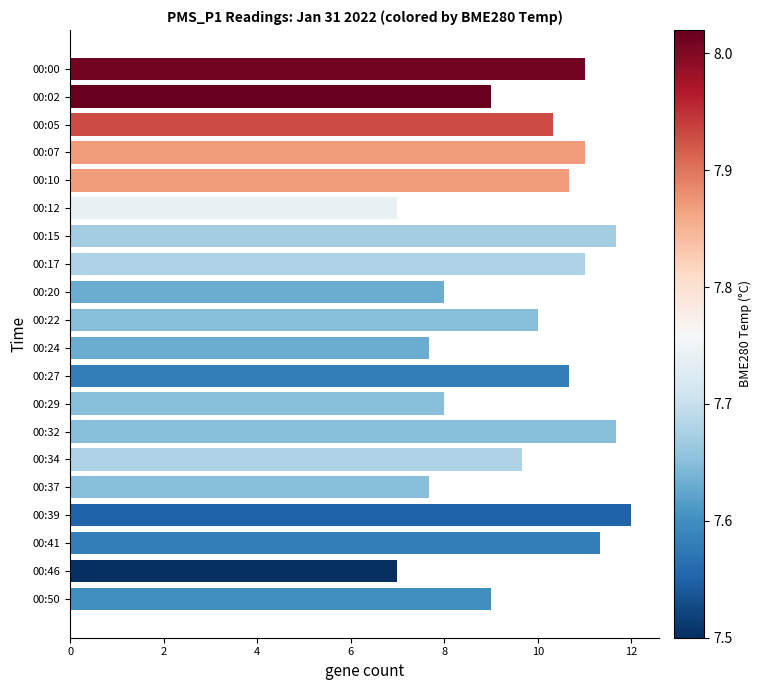

What is the difference between the maximum and minimum values?

5.0